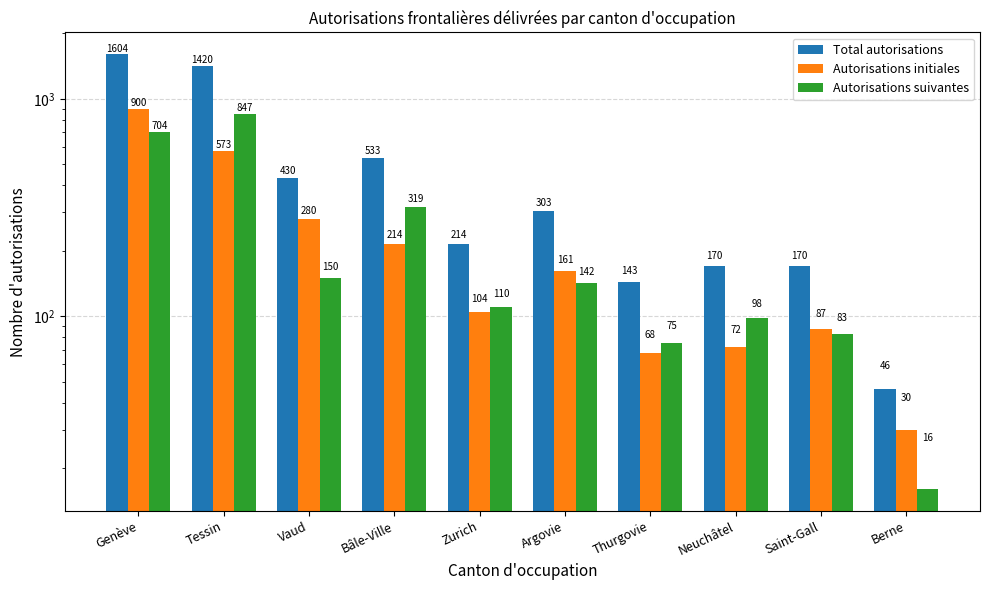

How many data points does each series have?

10